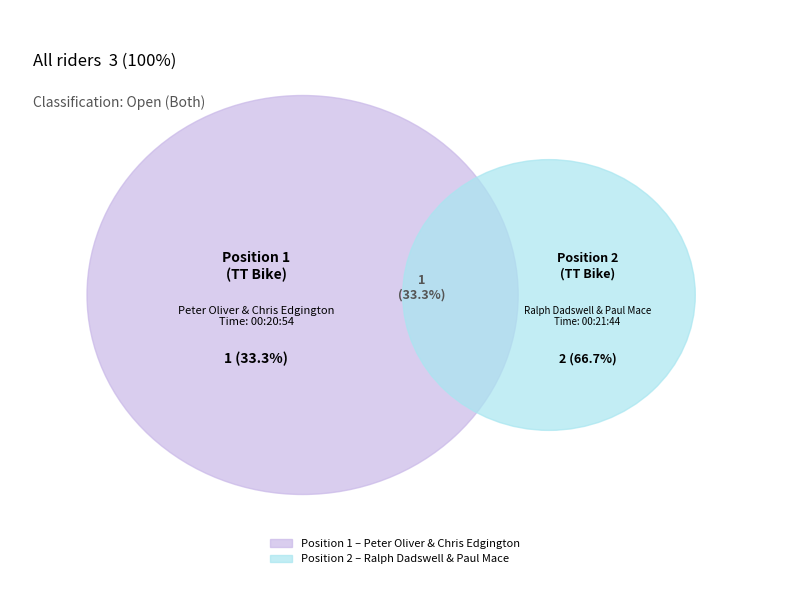

What percentage is the TT Bike Position 2 slice, to the nearest percent?

67%